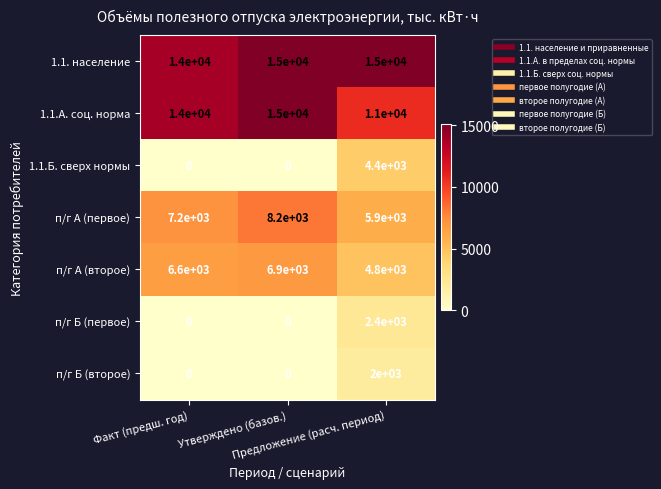

Count the number of data series in this chart.

7